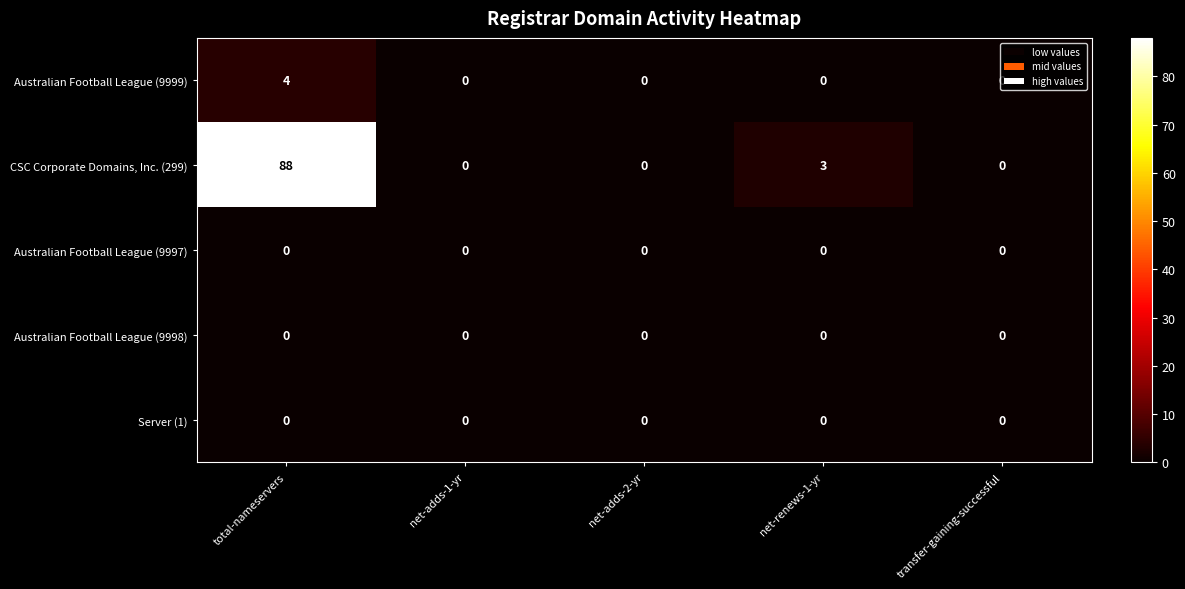

Which category has the highest value in the Australian Football League (9999) series?

total-nameservers